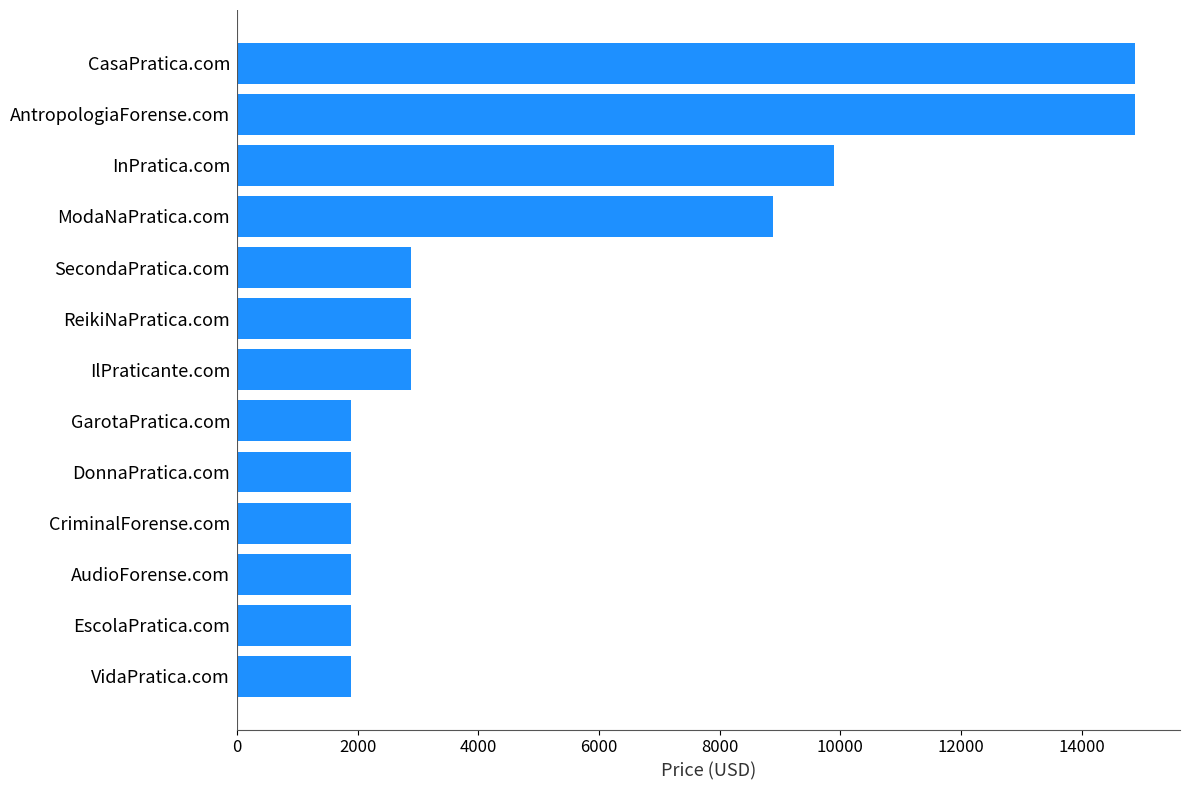

Which has a higher value, SecondaPratica.com or DonnaPratica.com?

SecondaPratica.com